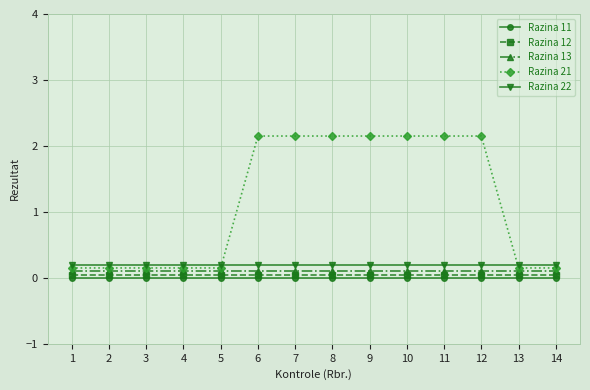

True or false: Razina 11 and Razina 12 cross at least once.

False